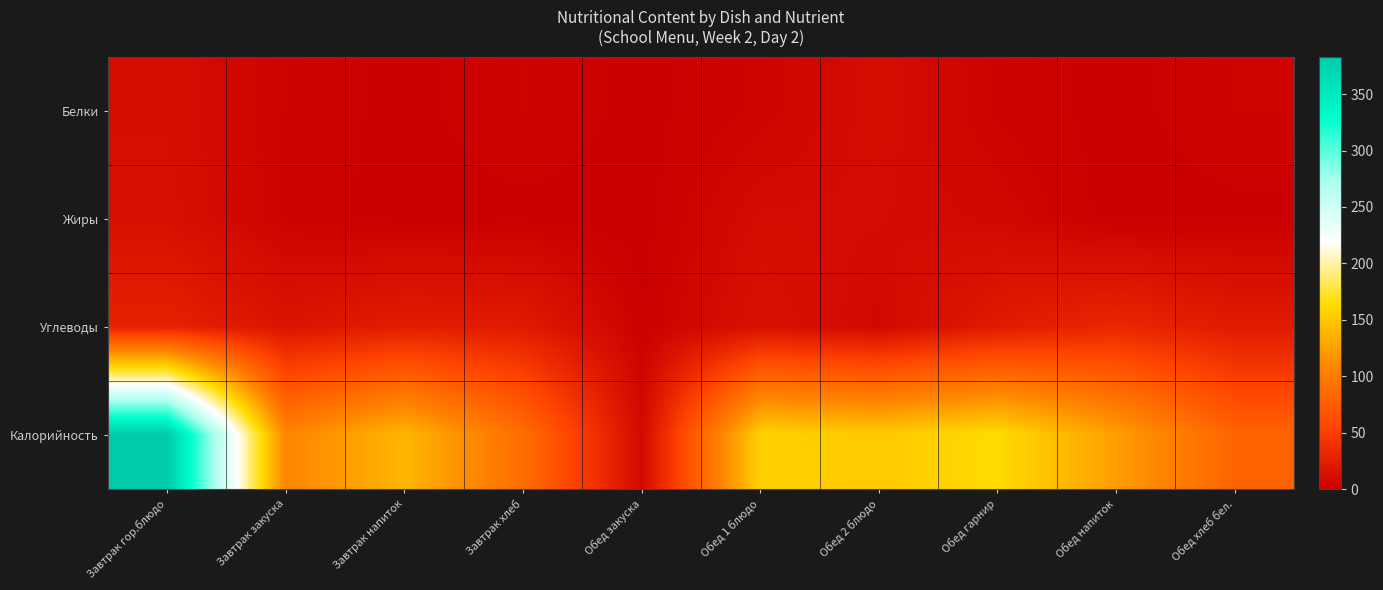

Which label corresponds to the largest value in the chart?

Завтрак гор.блюдо